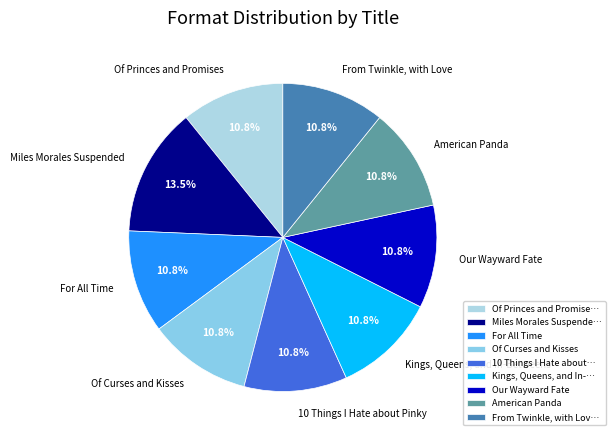

Is there any slice that represents more than half of the pie?

No